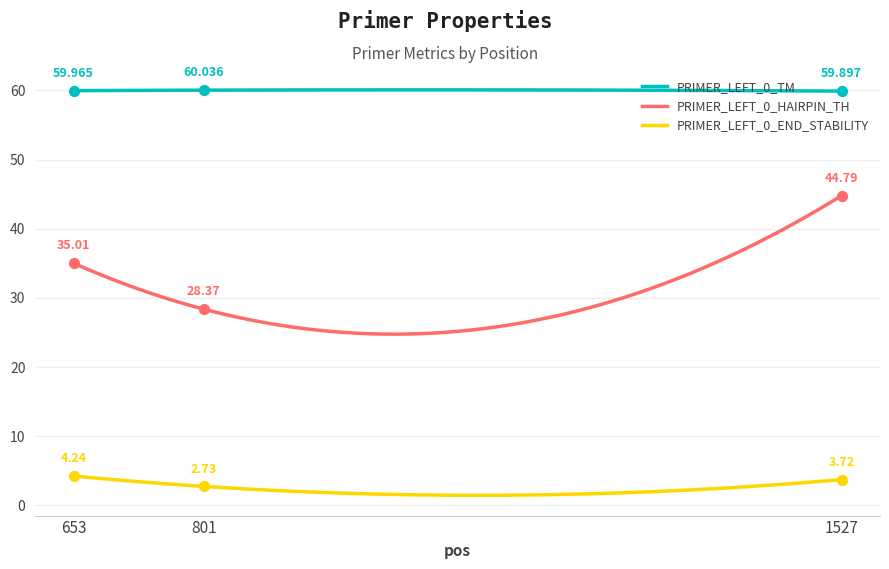

What are all the series names shown in the legend?

PRIMER_LEFT_0_TM, PRIMER_LEFT_0_HAIRPIN_TH, PRIMER_LEFT_0_END_STABILITY